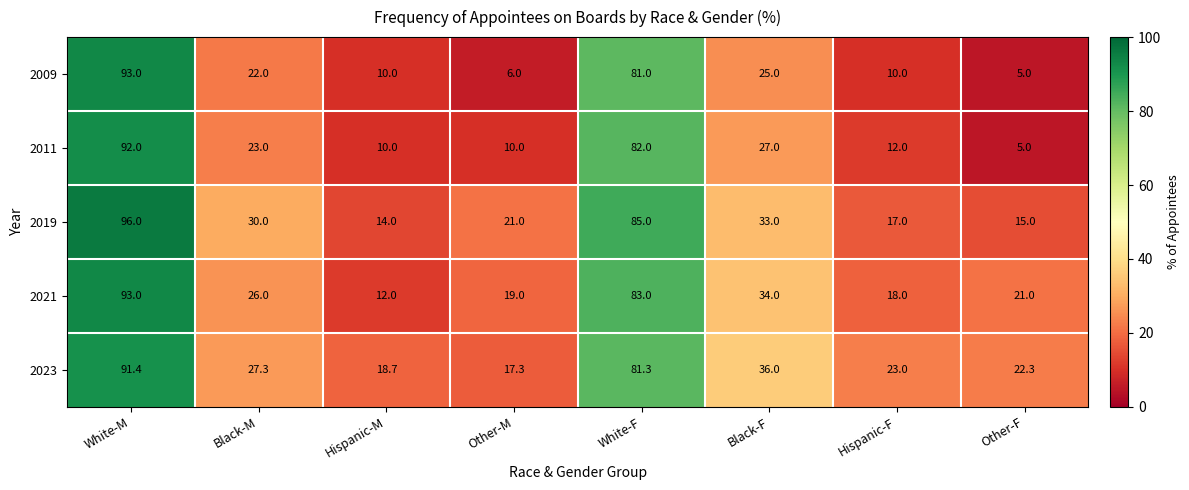

Is it true that 2021 equals 44.7 at Black-M?

False